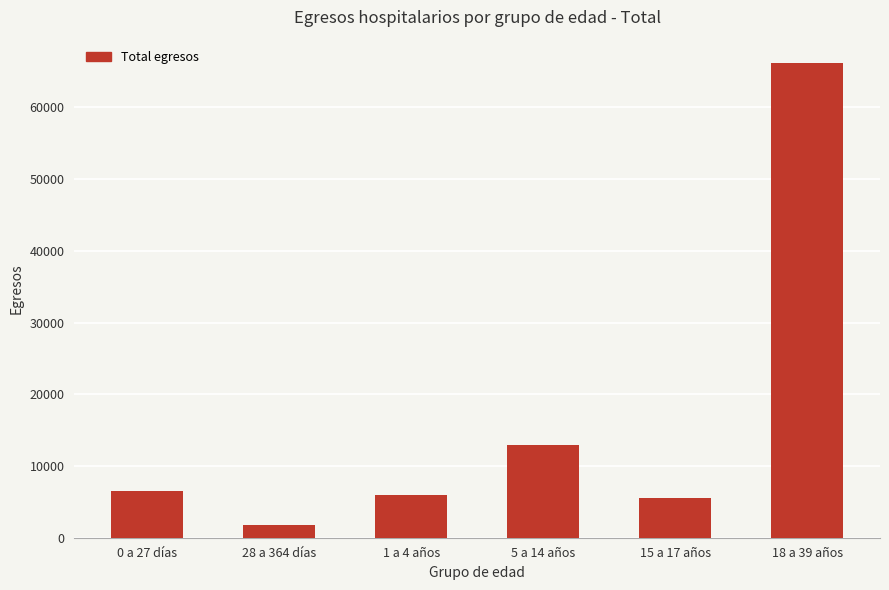

How many data points are above 6463?

2